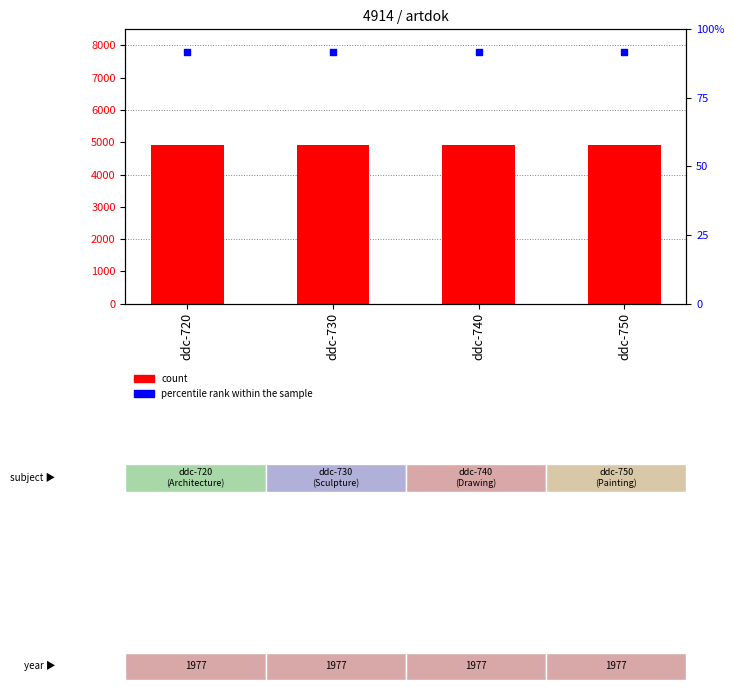

At which category is the sum across all series the highest?

ddc-720